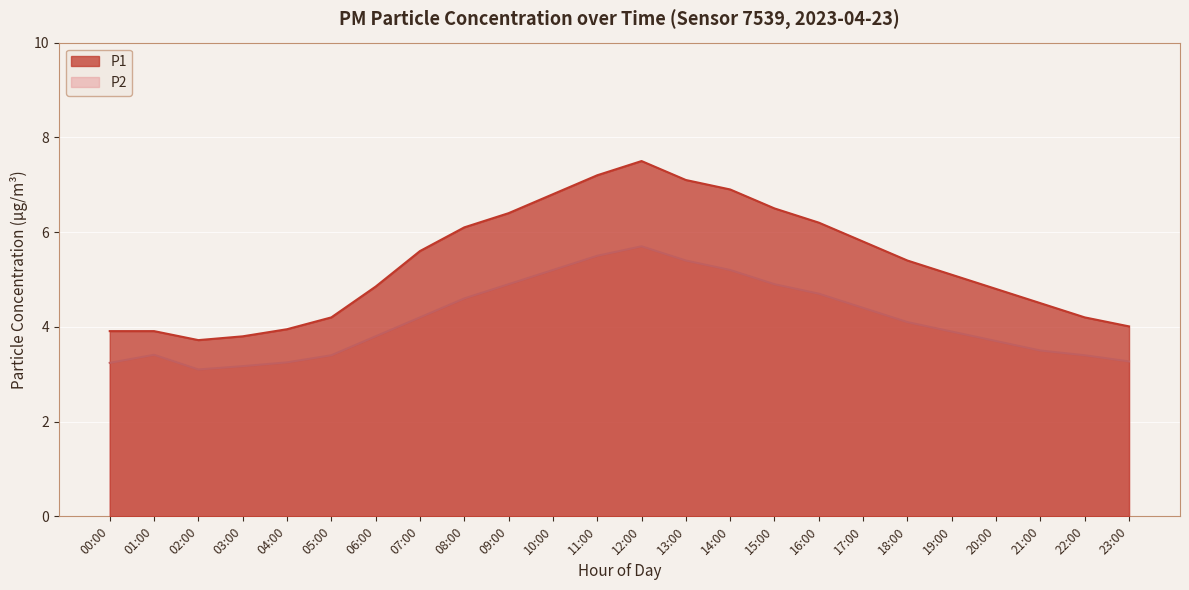

How many lines are shown in the chart?

2